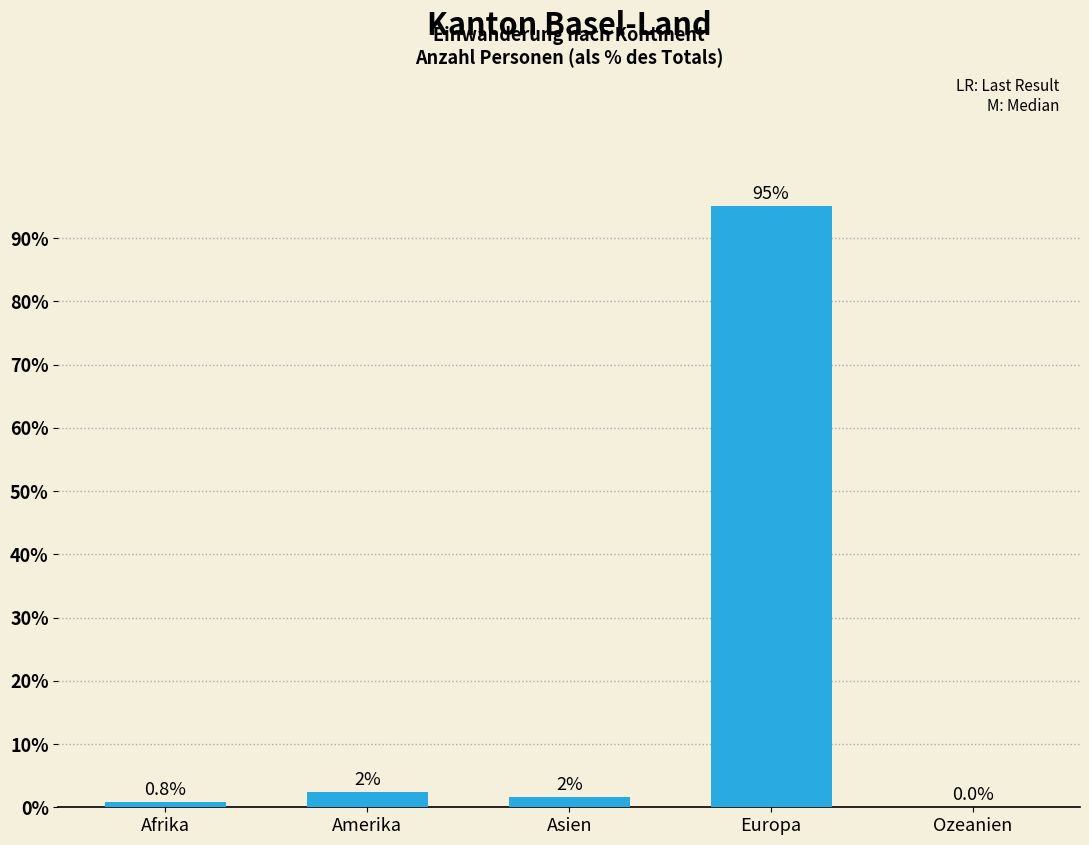

What is the greatest value displayed?

95.1